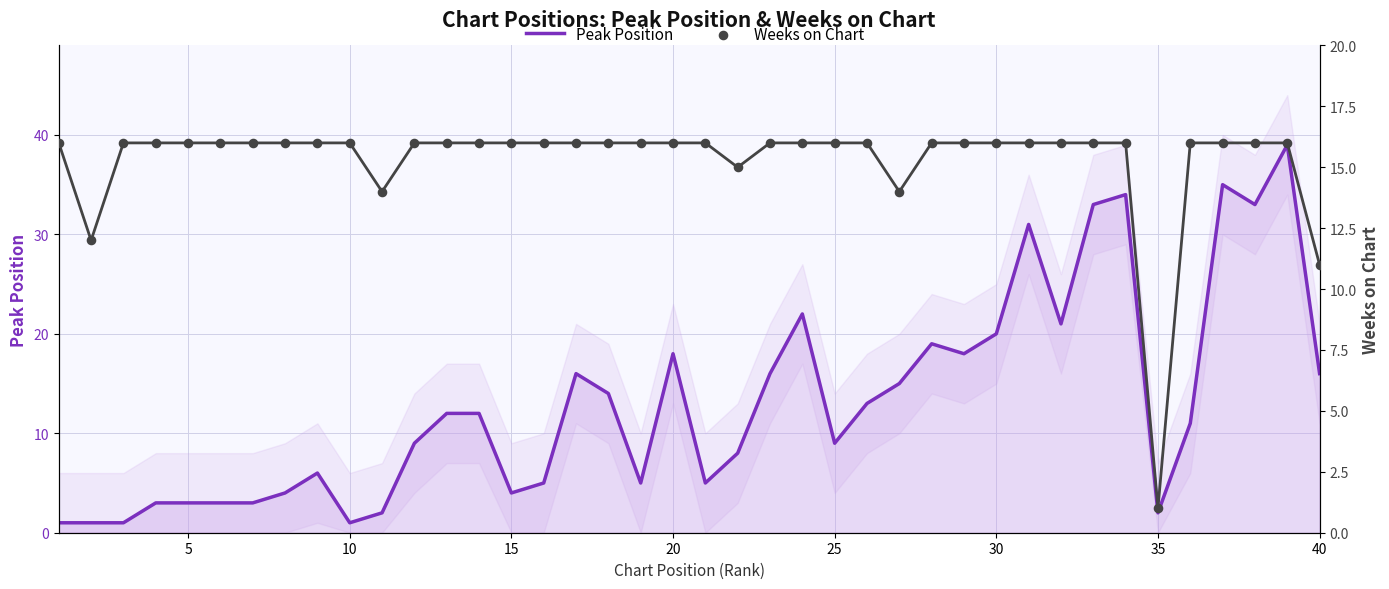

Which series has the widest spread of Y values?

Peak Position